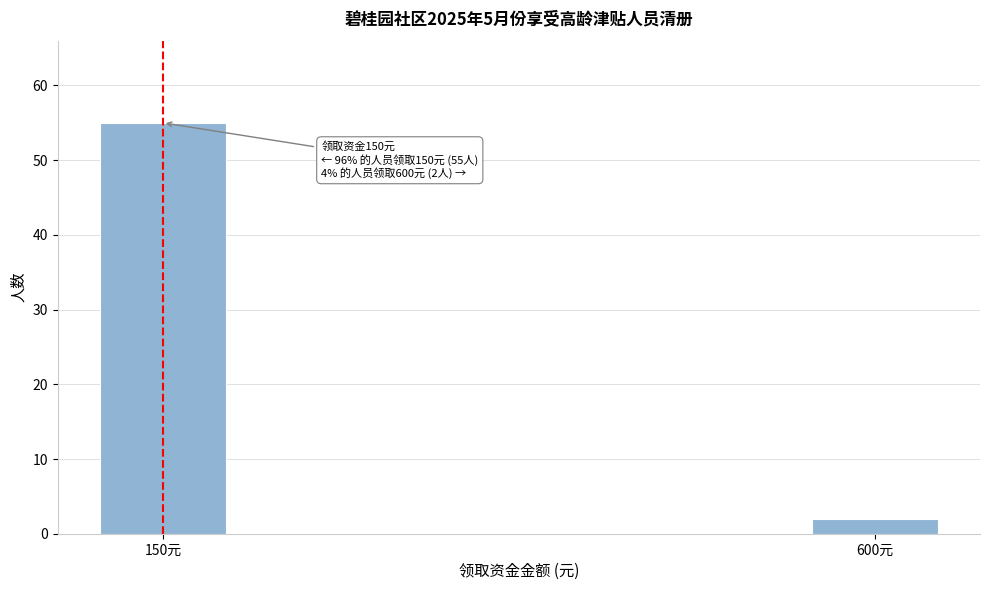

Reading left to right, what are all the values shown in this chart?

150元=55	600元=2